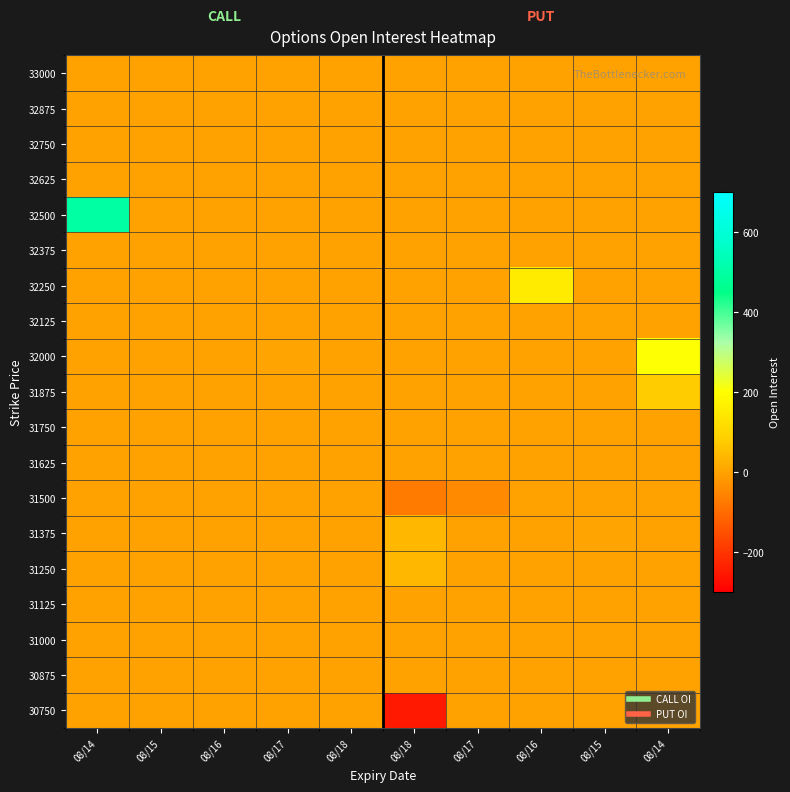

At which category is the sum across all series the highest?

08/14